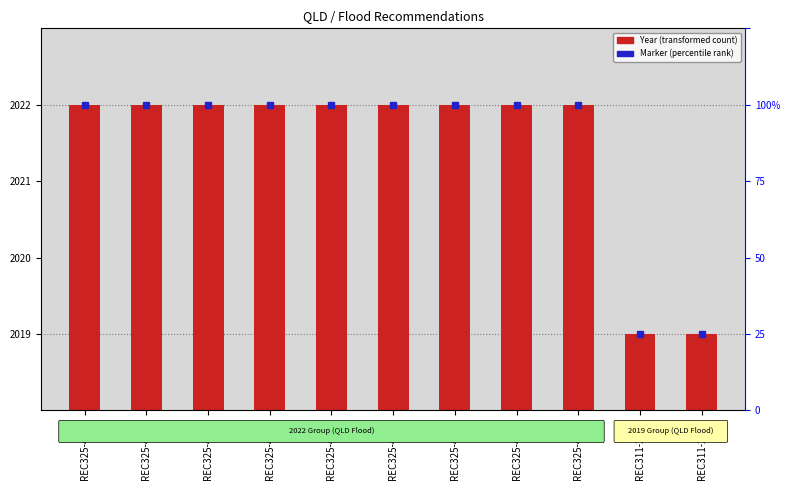

Which label corresponds to the largest value in the chart?

REC325-4335